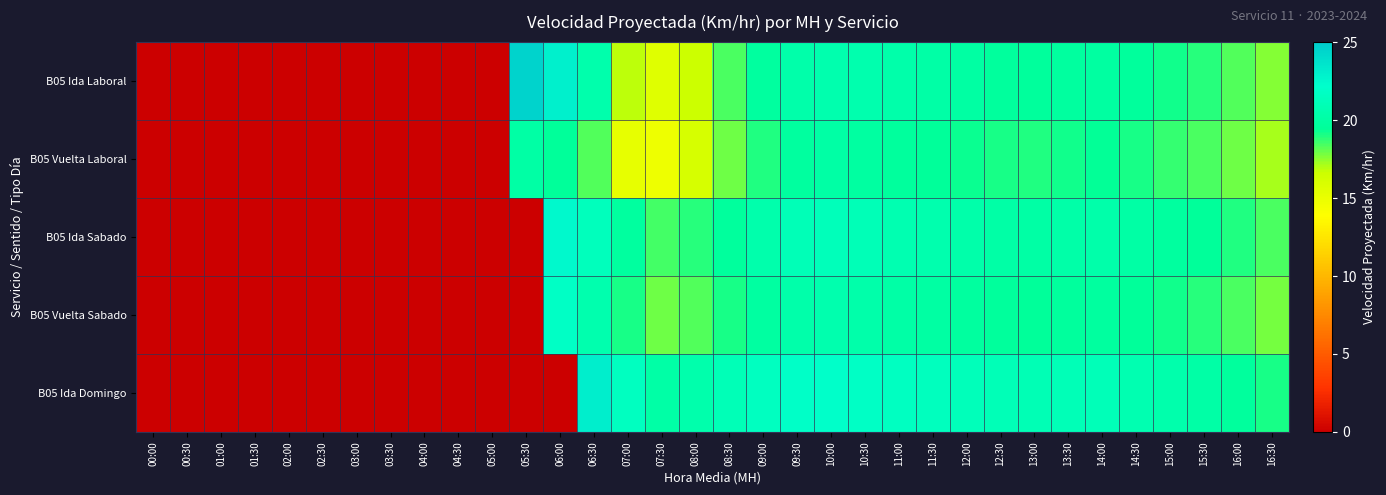

Between 04:30 and 10:00, which series saw the biggest shift?

B05 Ida Domingo